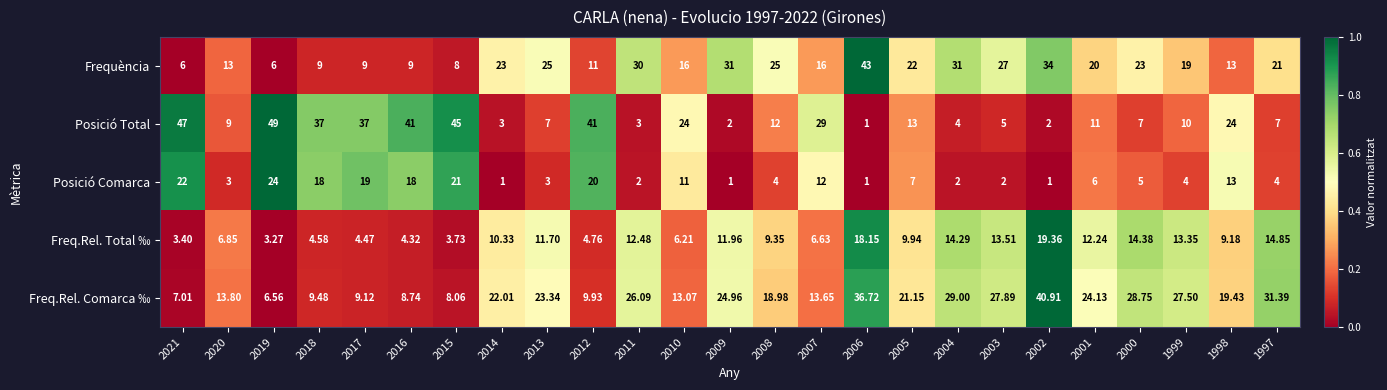

Is the value of Freq.Rel. Total ‰ at 2001 greater than the value of Posició Comarca at 2011?

Yes